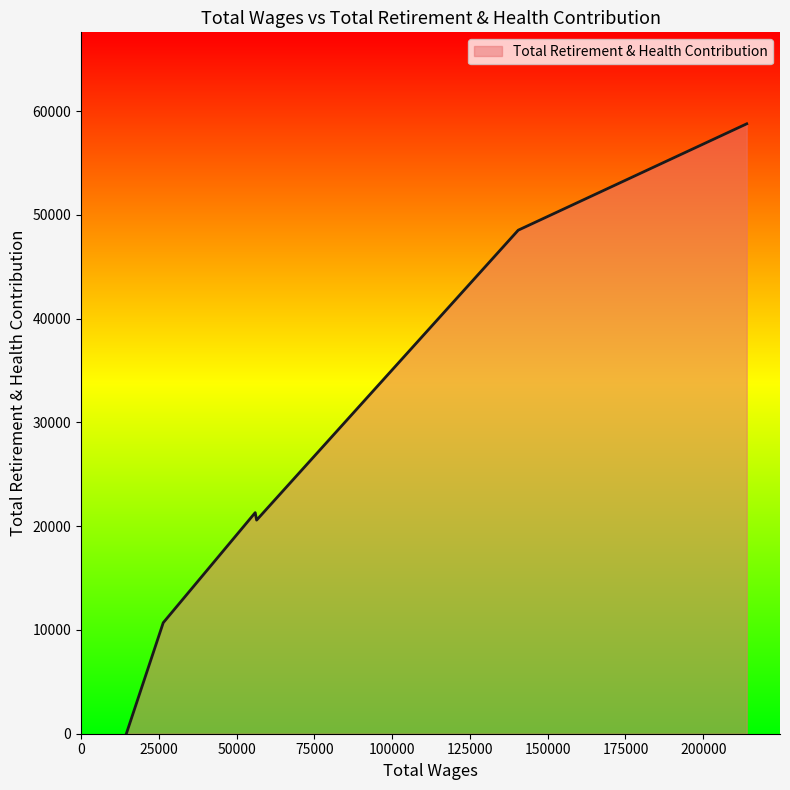

What is the difference between the maximum and minimum values?

58771